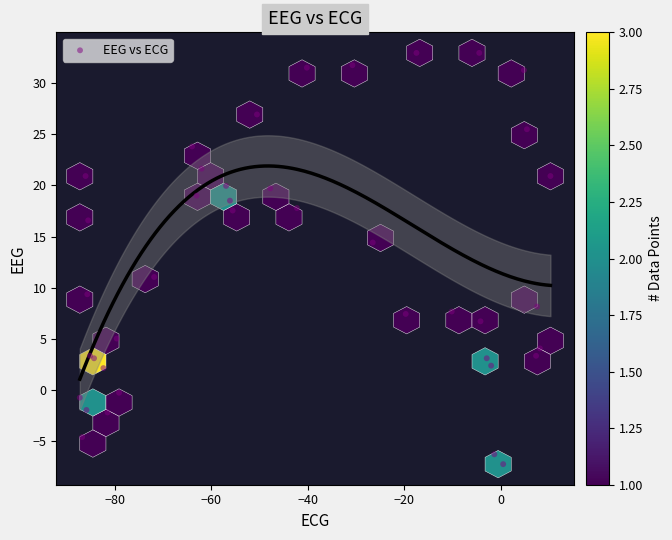

What Y value in the scatter plot is closest to 12?

11.0